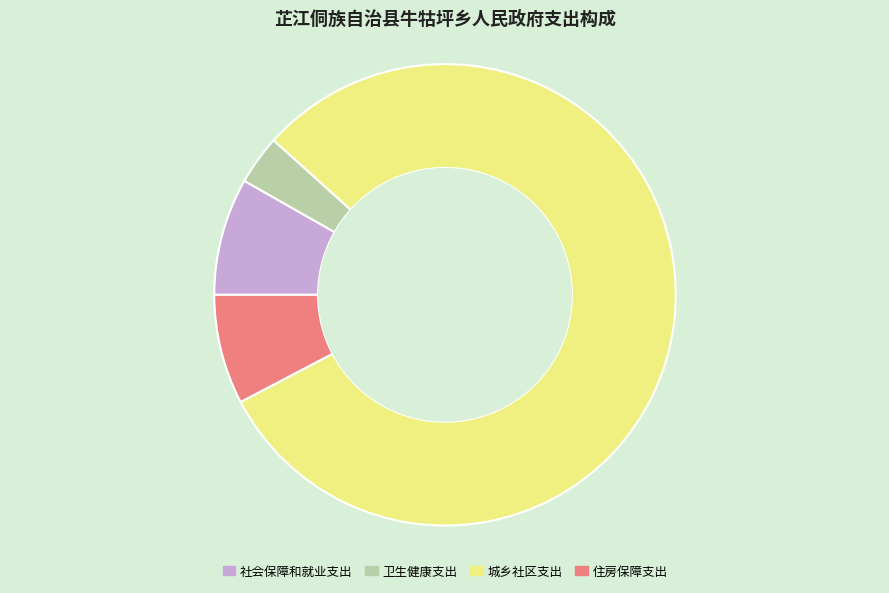

Is there any slice that represents more than half of the pie?

Yes